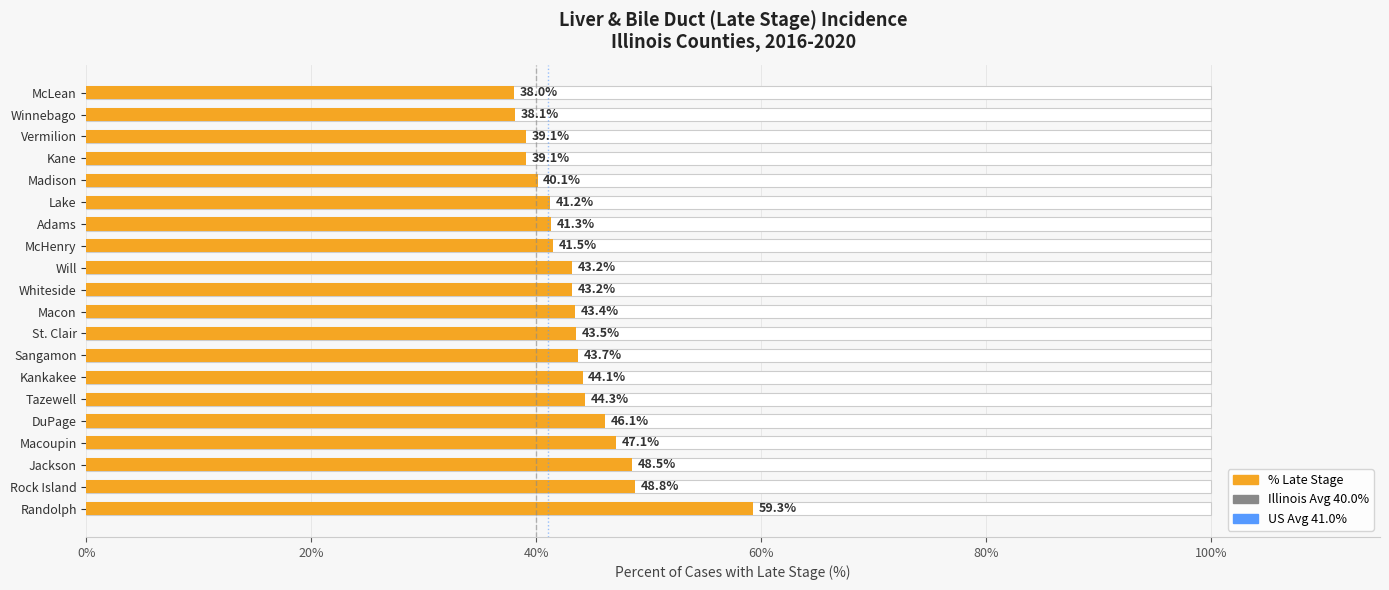

Reading left to right, extract all data points from this chart.

Randolph=59.3	Rock Island=48.8	Jackson=48.5	Macoupin=47.1	DuPage=46.1	Tazewell=44.3	Kankakee=44.1	Sangamon=43.7	St. Clair=43.5	Macon=43.4	Whiteside=43.2	Will=43.2	McHenry=41.5	Adams=41.3	Lake=41.2	Madison=40.1	Kane=39.1	Vermilion=39.1	Winnebago=38.1	McLean=38.0